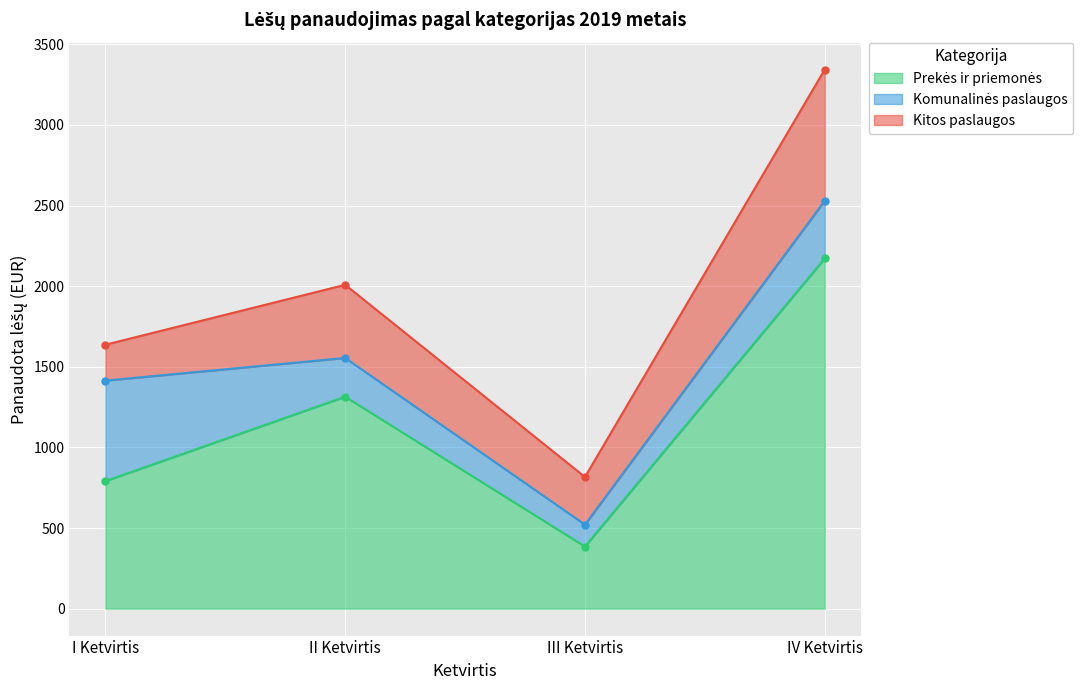

List the labels in order of Kitos paslaugos value, smallest first.

I Ketvirtis, III Ketvirtis, II Ketvirtis, IV Ketvirtis